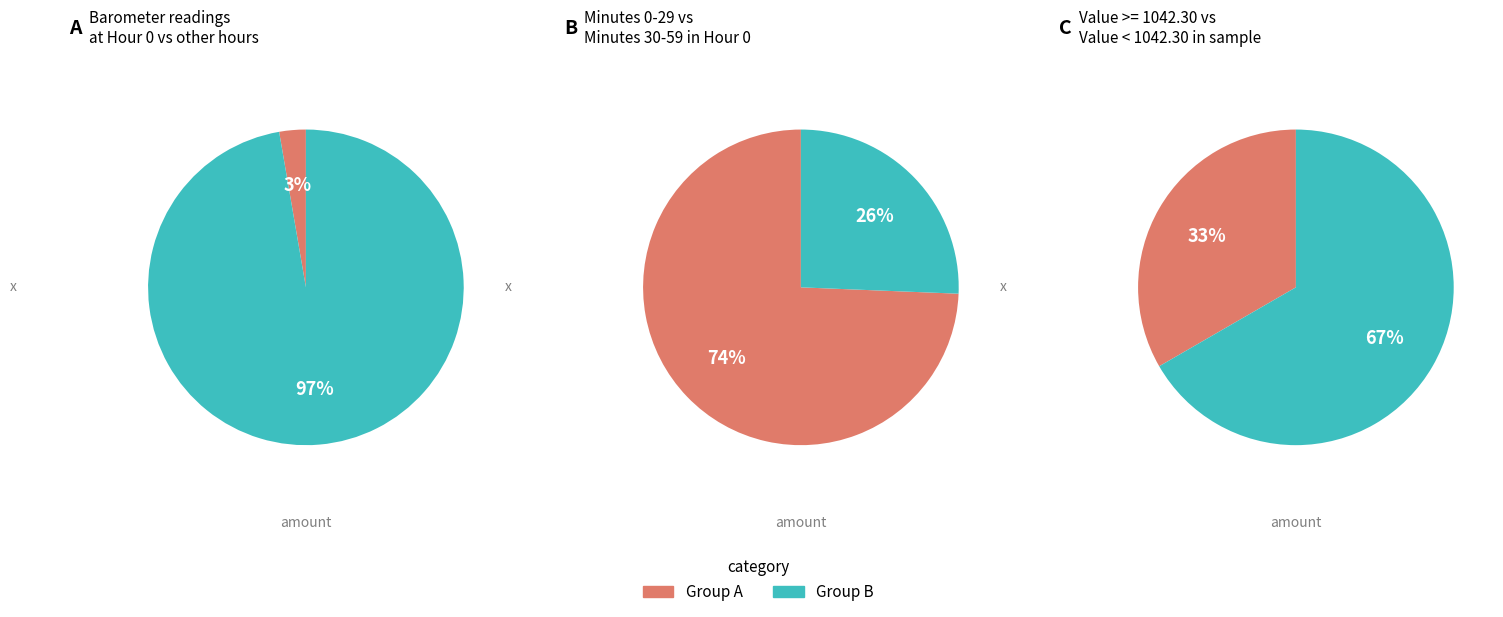

Is 20 the majority of the pie?

No